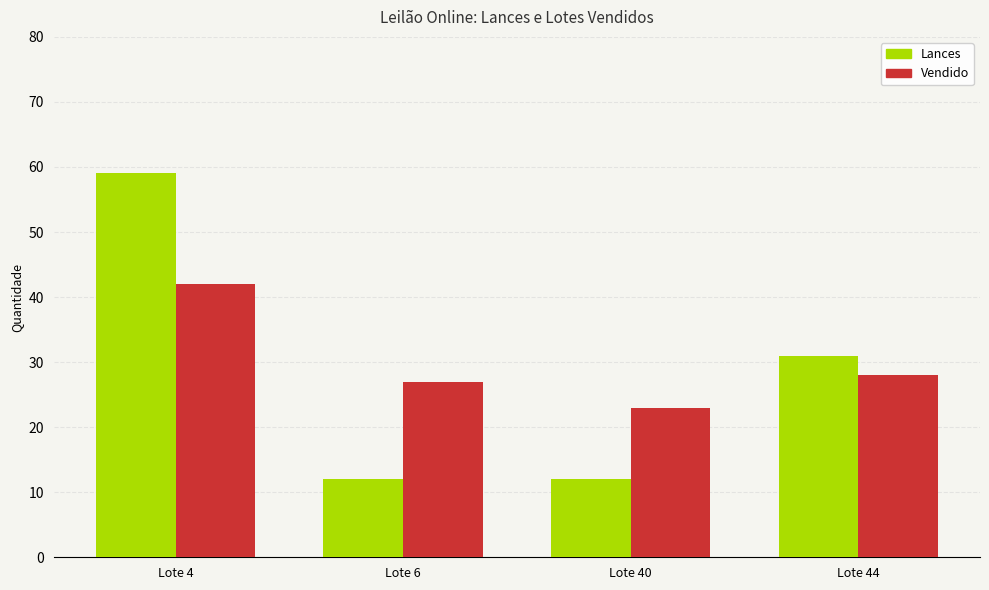

What is the lowest value of the Vendido series?

23